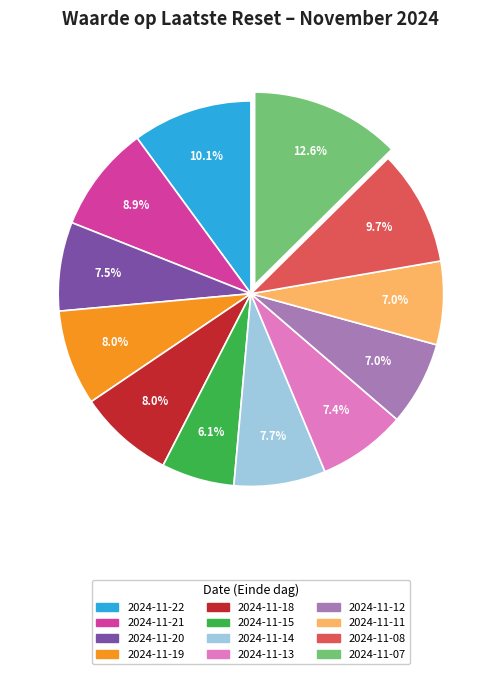

What is the total percentage of 2024-11-07 and 2024-11-19?

20.6%